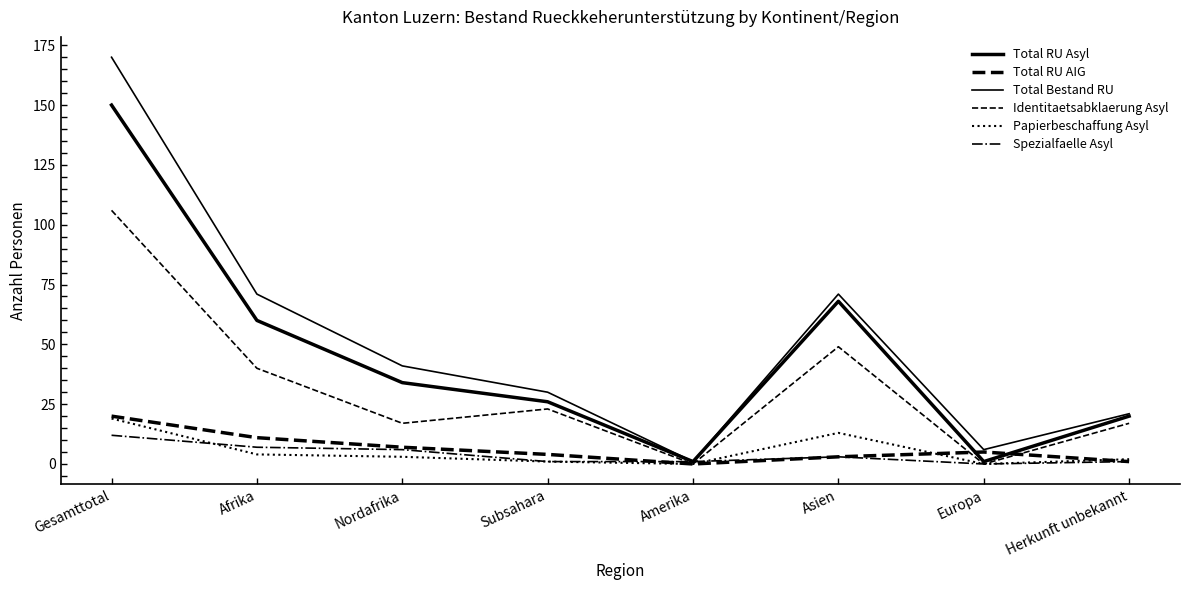

What is the label of the 3rd point from the left?

Nordafrika